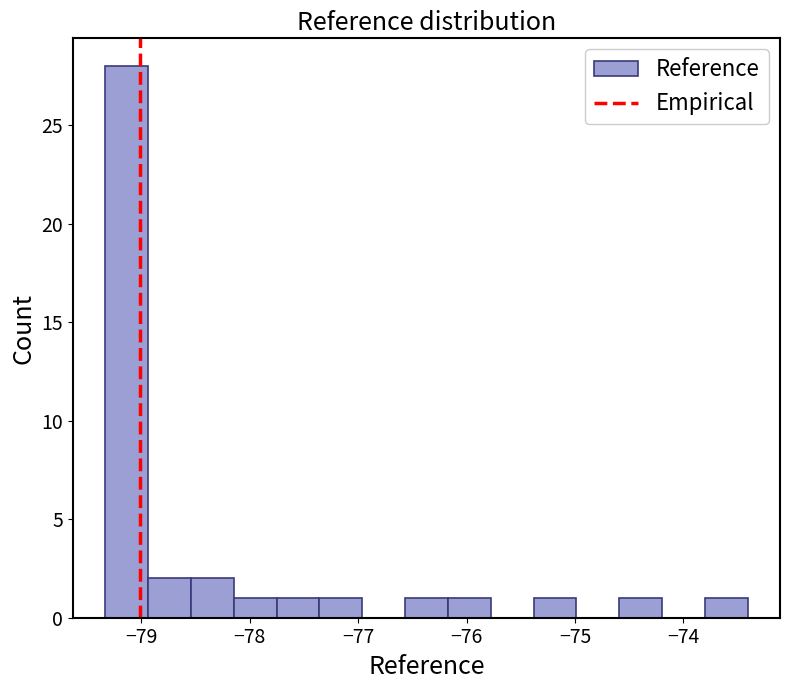

Read against the x-axis, roughly where is the centre of the tallest bar?

-79.1